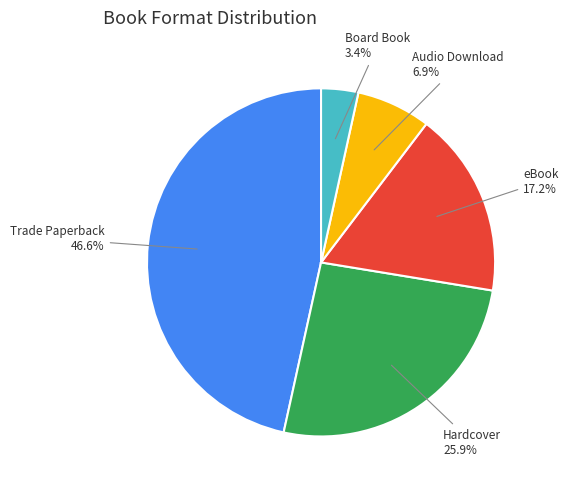

Is there a majority slice in this chart?

No